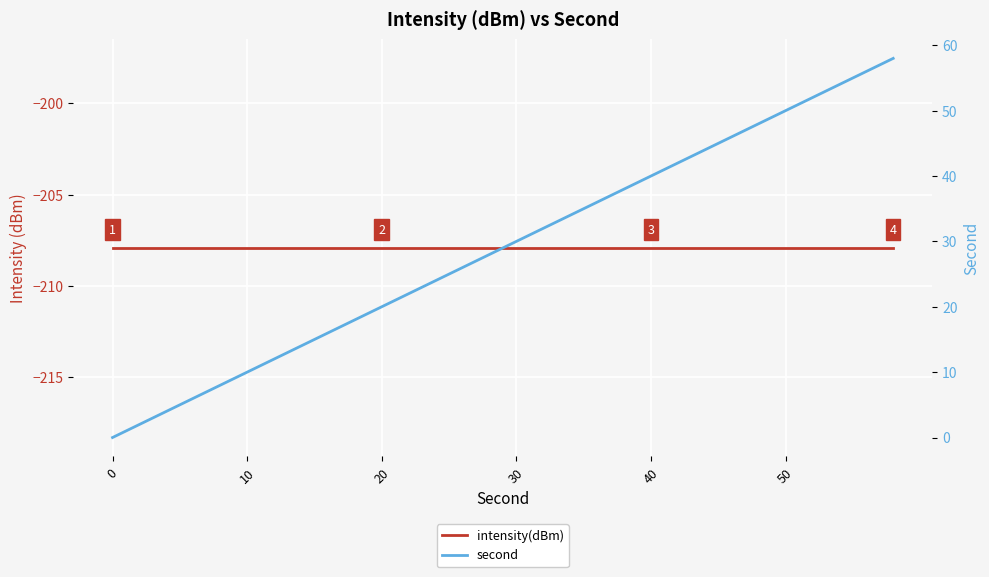

True or false: intensity(dBm) and second cross at least once.

False